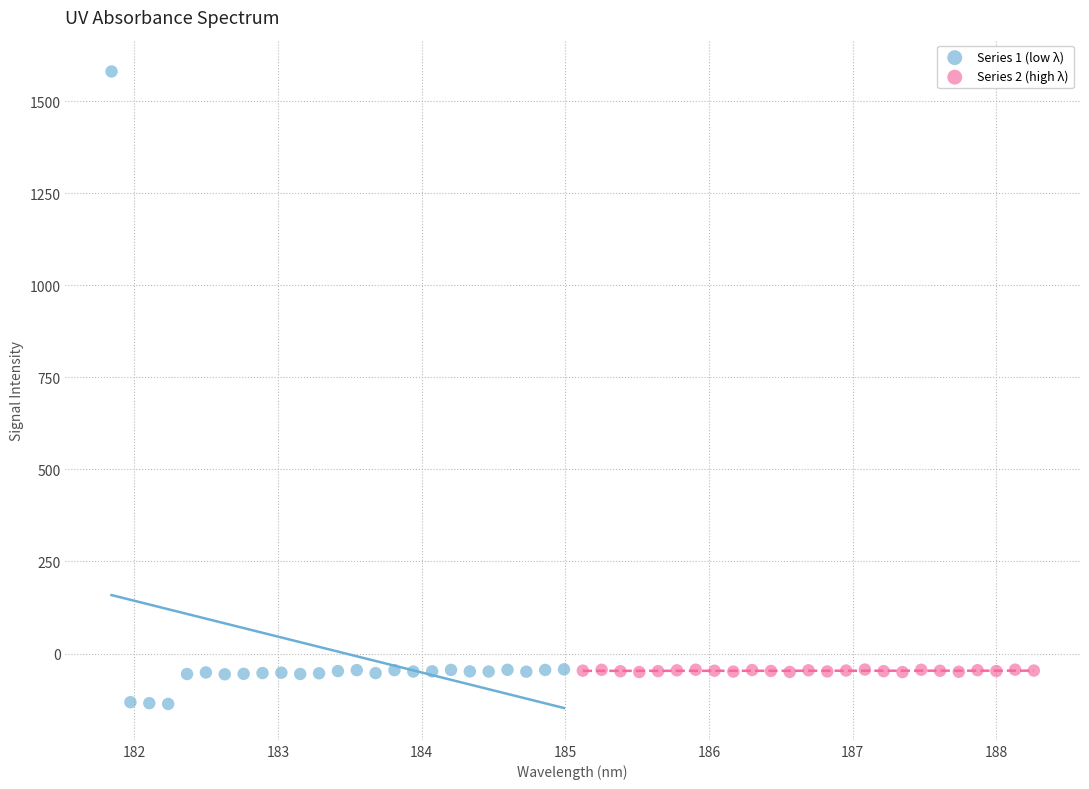

Which series has the largest Y range (max minus min)?

Series 1 (low λ)